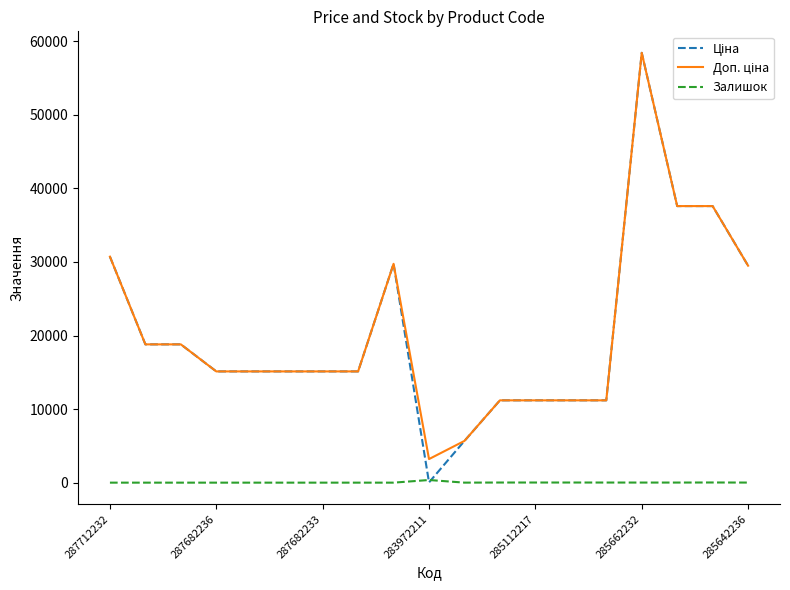

What is the maximum value shown in the chart?

58426.5